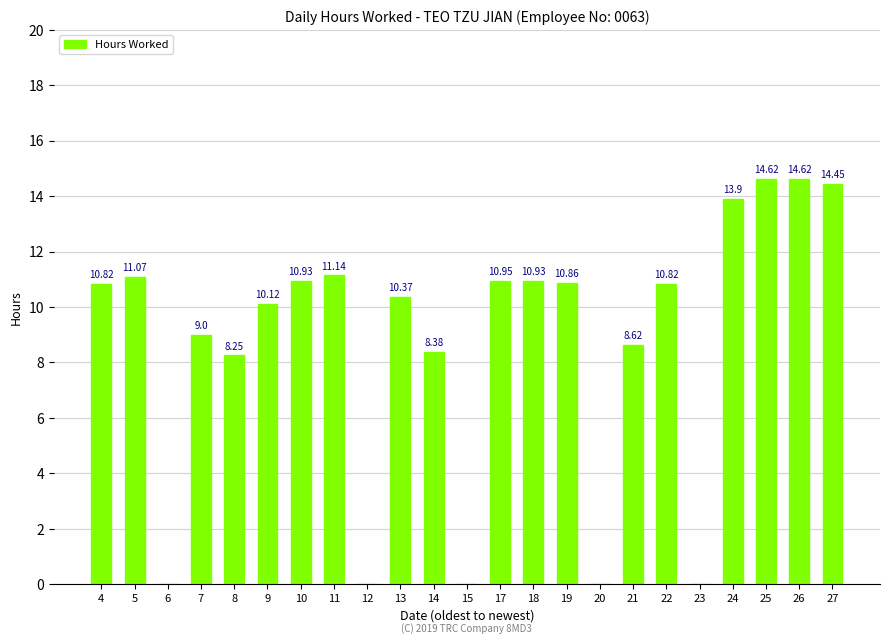

What is the average value?

8.7